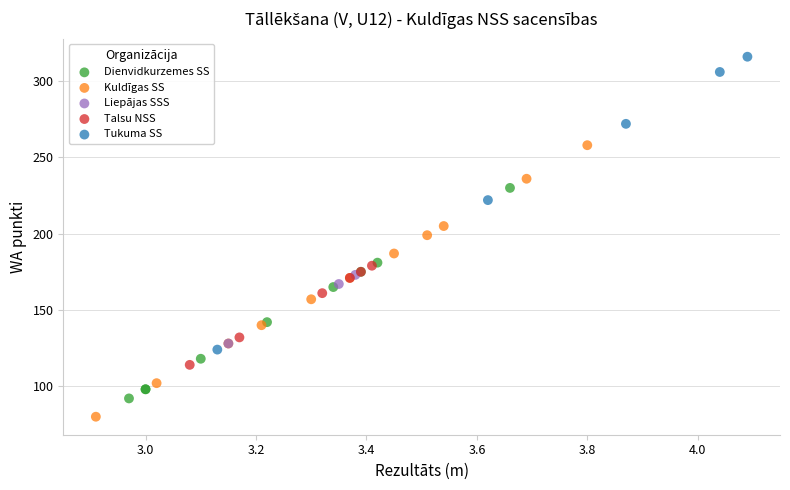

Which series reaches the minimum Y coordinate?

Kuldīgas SS